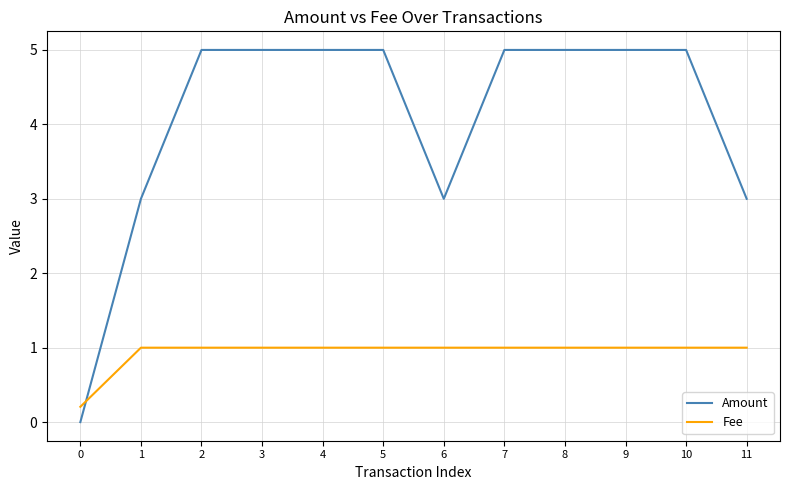

After their last crossing, which series has the higher values: Amount or Fee?

Amount